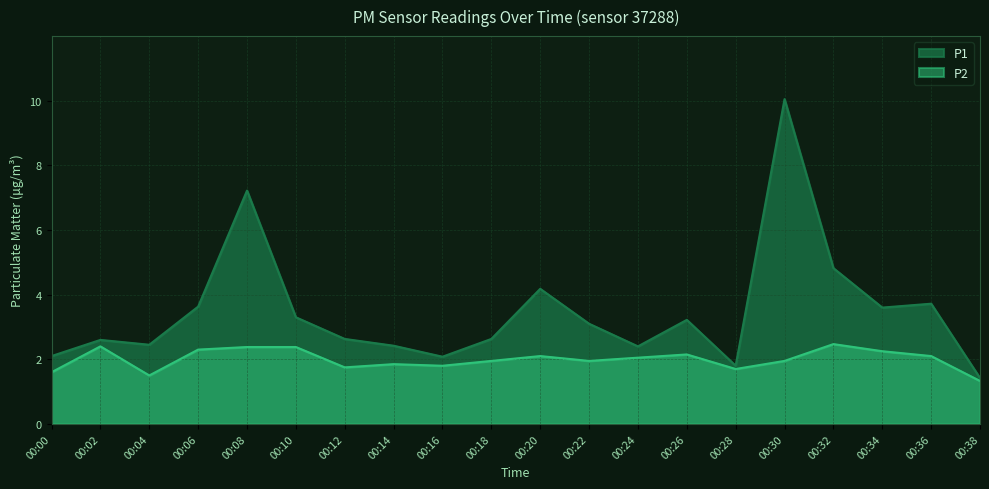

Does the chart have visible grid lines?

Yes